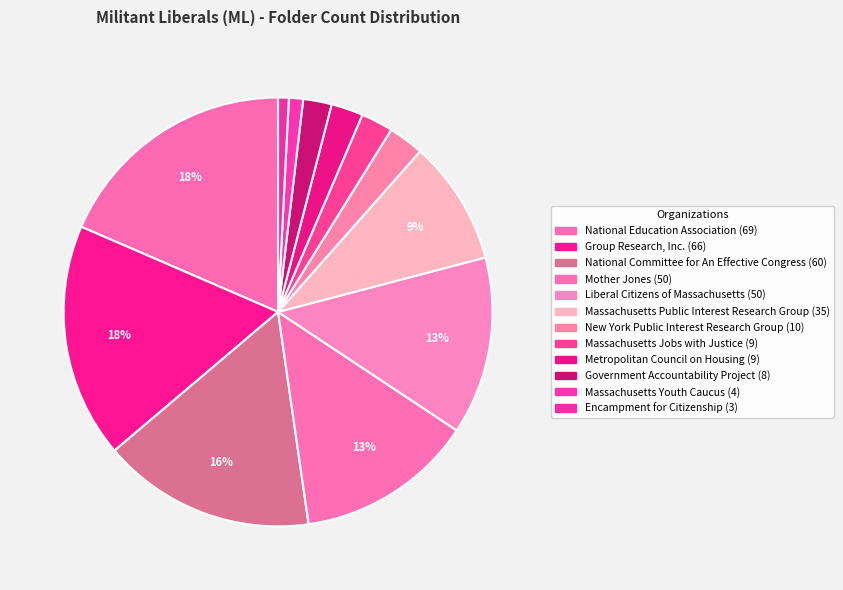

What percentage is the Group Research, Inc. slice, to the nearest percent?

18%